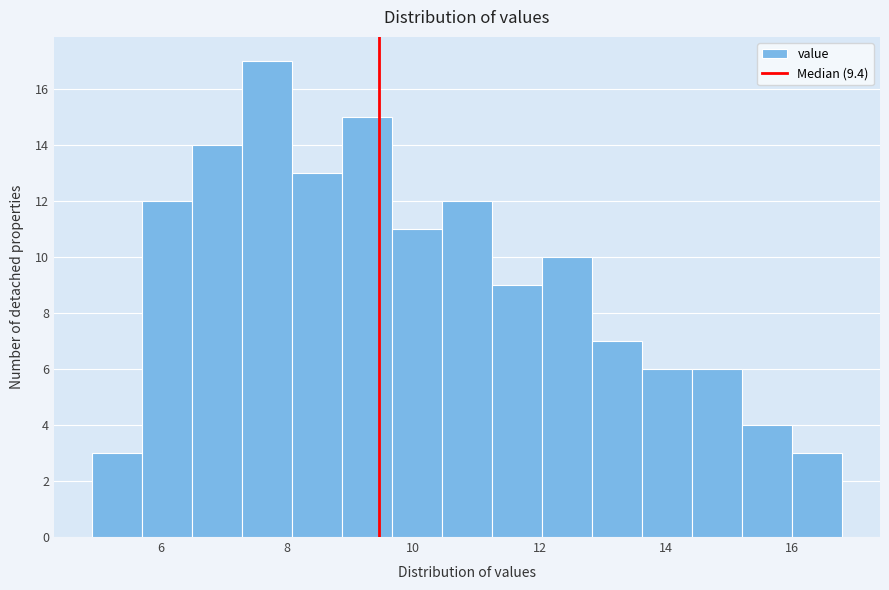

Read against the x-axis, roughly where is the centre of the tallest bar?

7.6